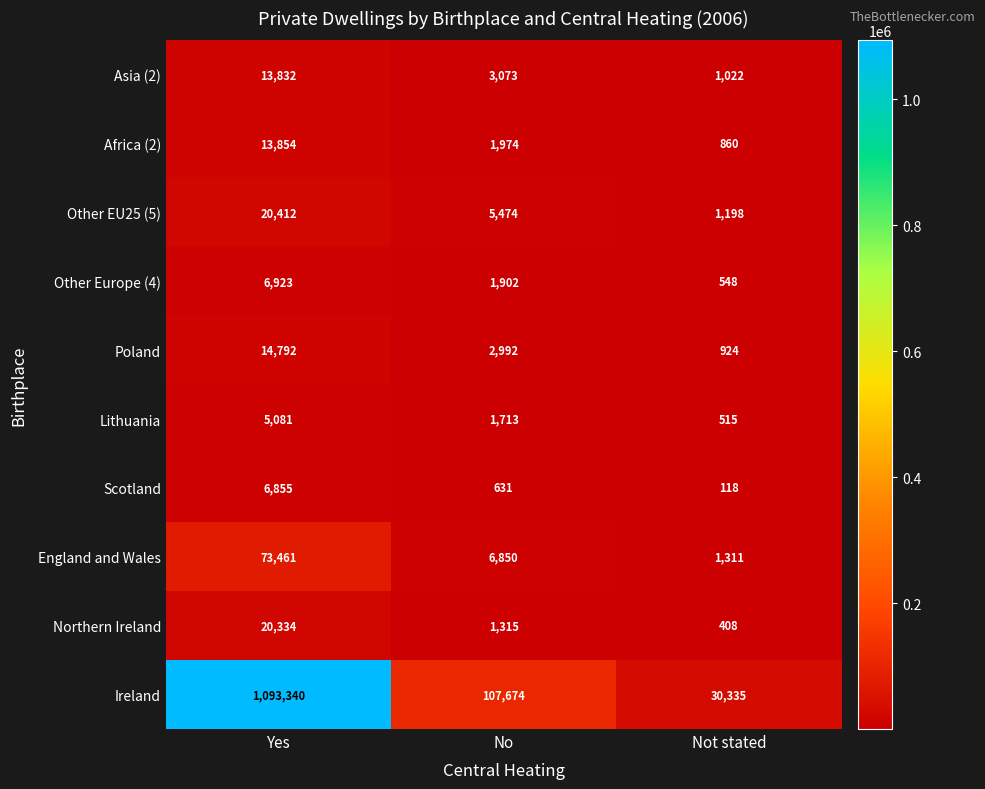

What is the spread (max minus min) of values at No?

107043